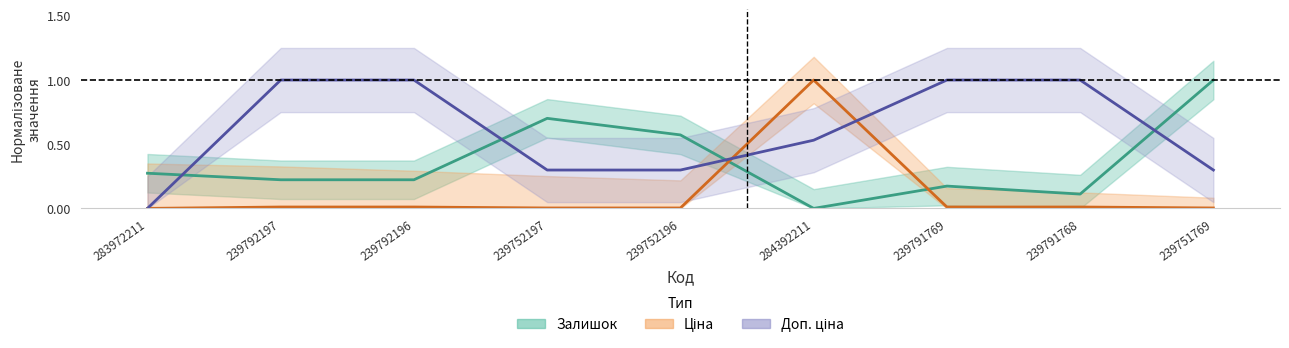

Count the number of data series in this chart.

3